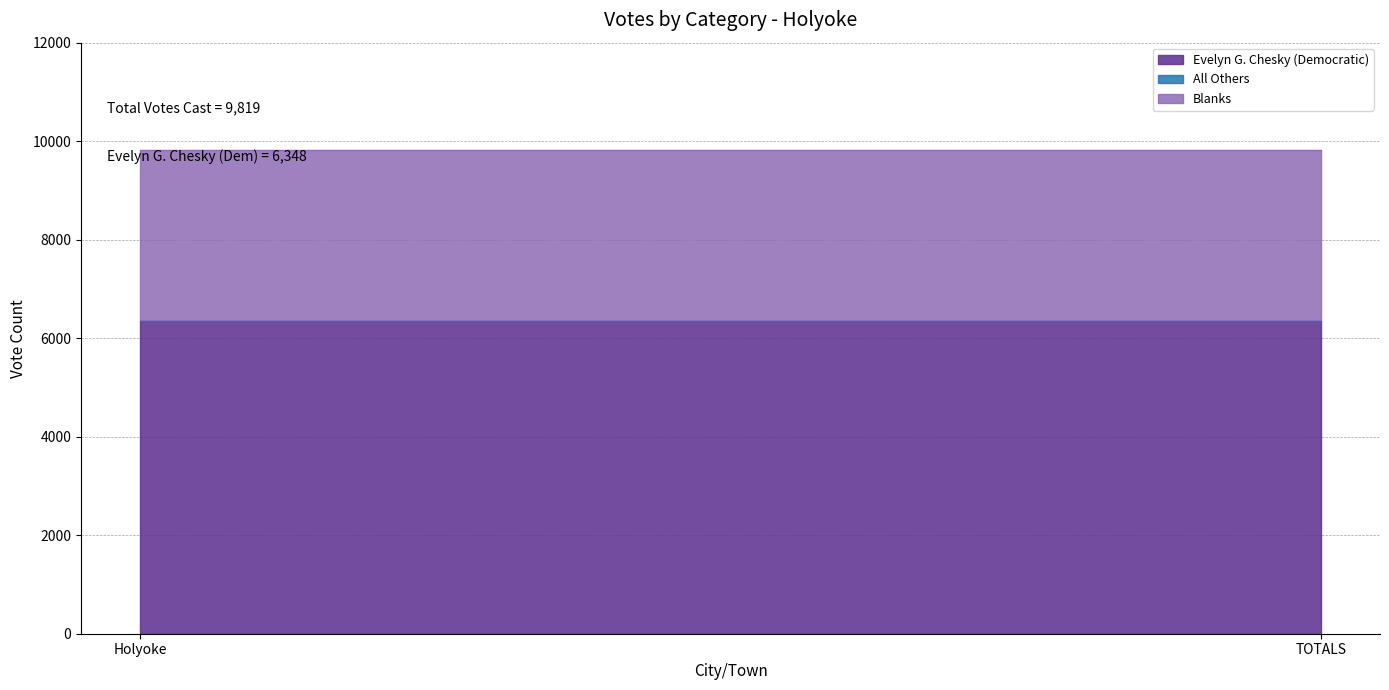

Reading left to right, list all the values displayed in this chart.

Evelyn G. Chesky (Democratic): Holyoke=6348	TOTALS=6348
All Others: Holyoke=0	TOTALS=0
Blanks: Holyoke=3471	TOTALS=3471